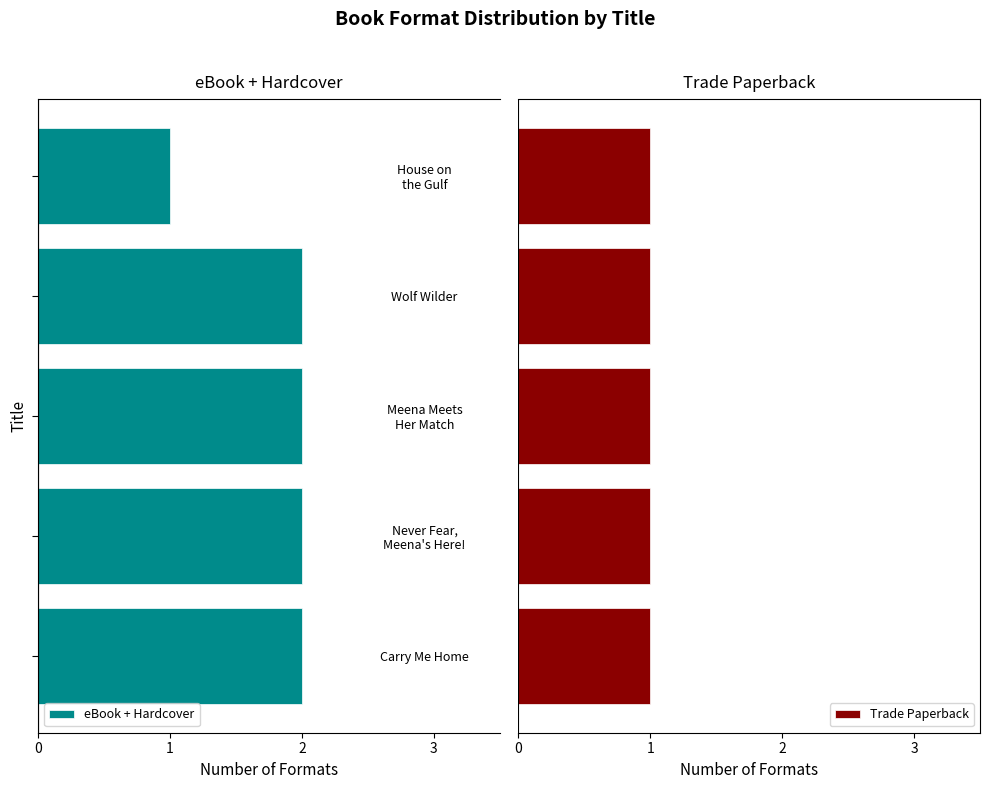

What is the difference between the maximum and minimum values in the eBook + Hardcover series?

1.0